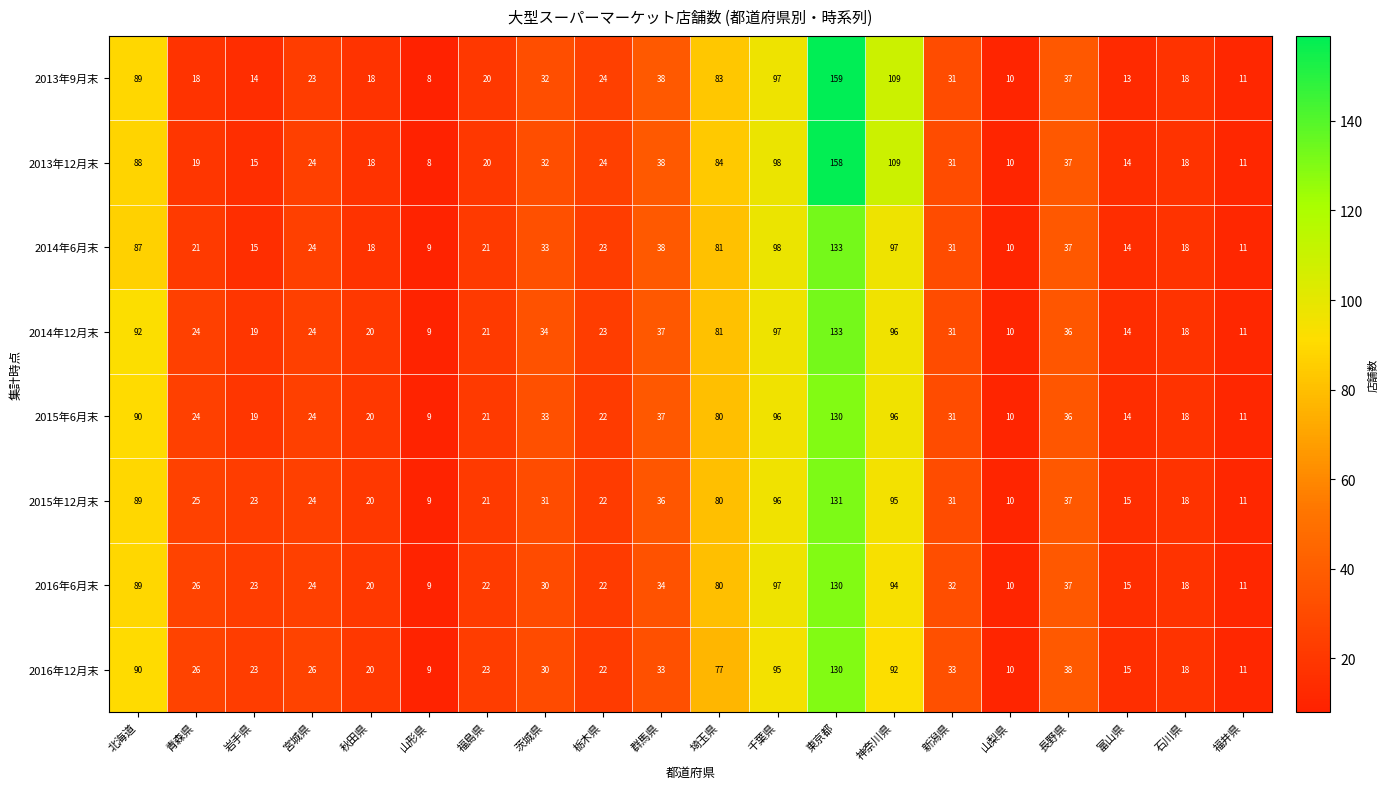

Is it true that 2013年9月末 equals 23 at 宮城県?

True